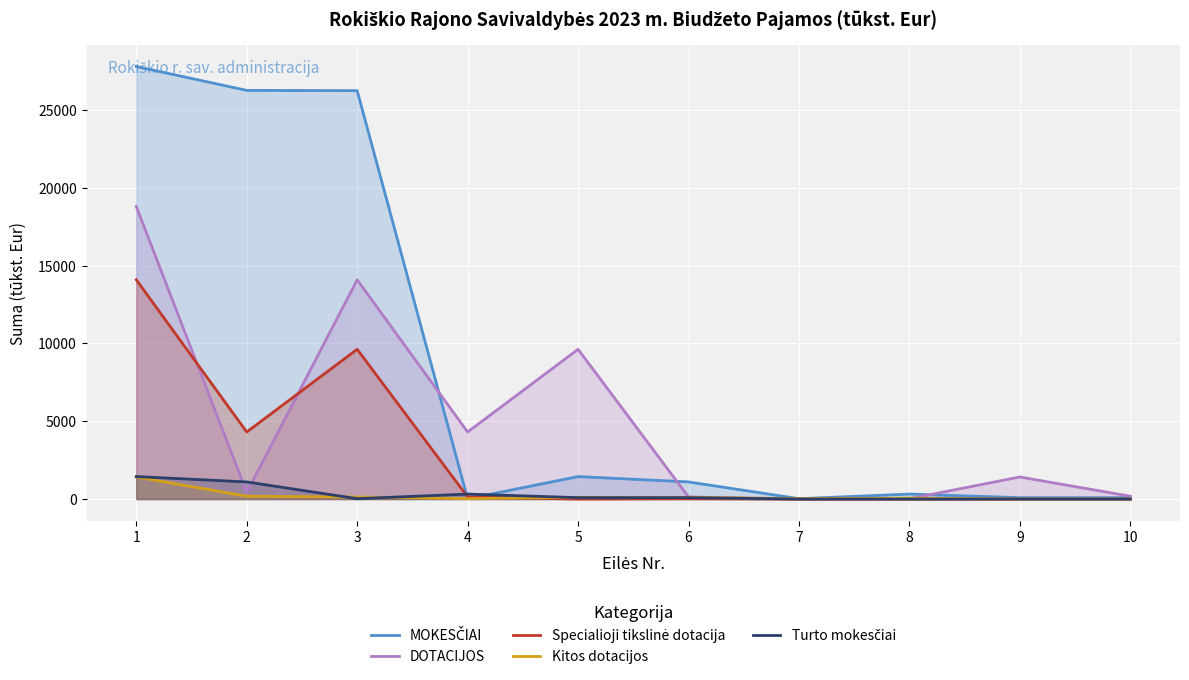

How many distinct data groups are displayed?

5